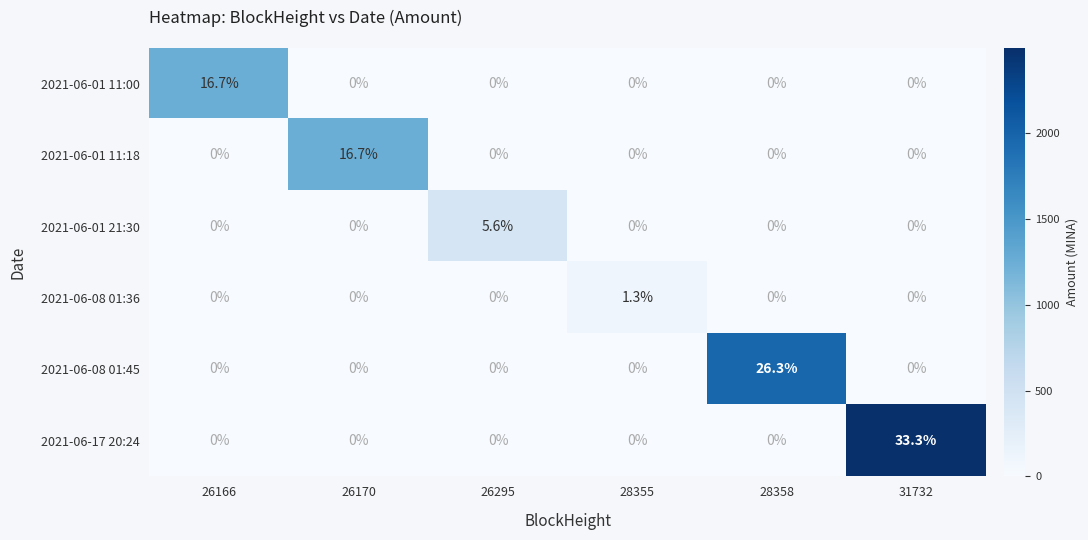

What is the spread (max minus min) of values at 26295?

5.6